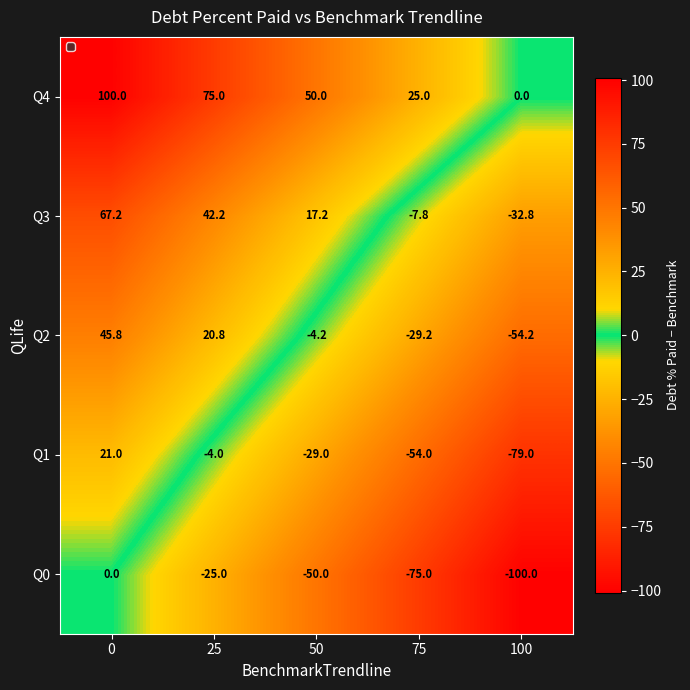

Reading right to left, transcribe all the data shown in this chart.

Q4: 0.0	25.0	50.0	75.0	100.0
Q3: -32.8	-7.8	17.2	42.2	67.2
Q2: -54.2	-29.2	-4.2	20.8	45.8
Q1: -79.0	-54.0	-29.0	-4.0	21.0
Q0: -100.0	-75.0	-50.0	-25.0	0.0